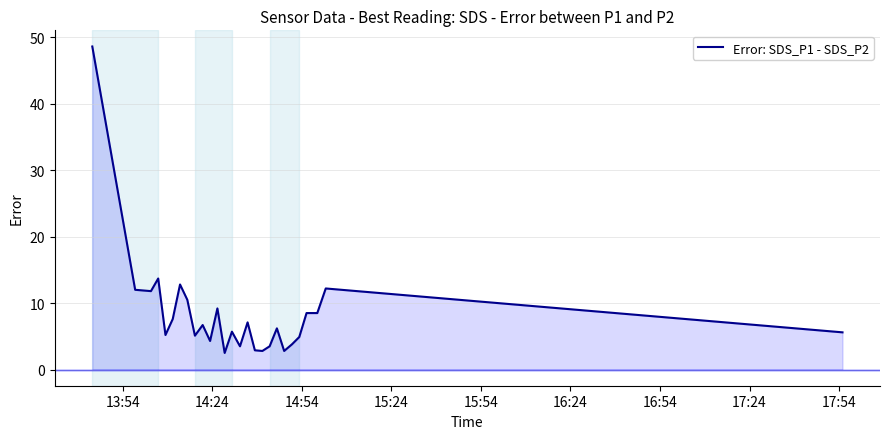

How many lines are shown in the chart?

1